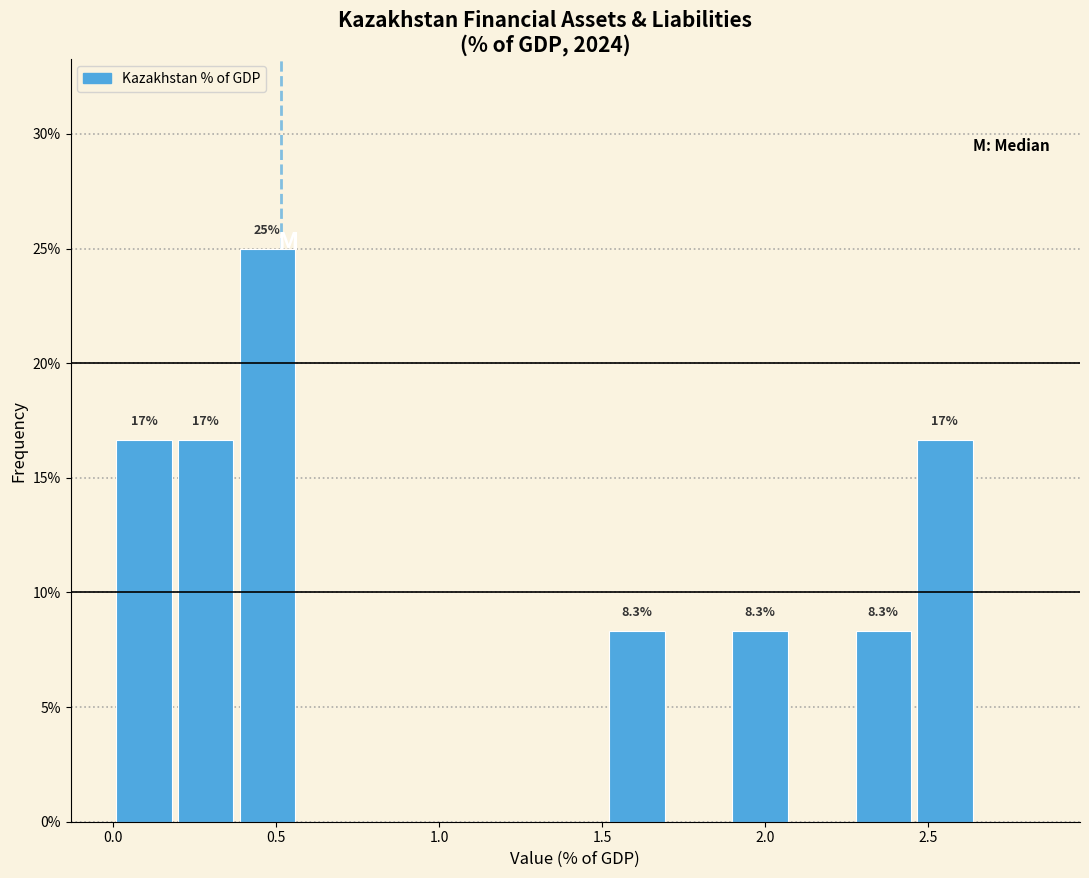

Around what value on the x-axis is the tallest bar? Give the approximate position of its centre, as read against the axis.

0.45